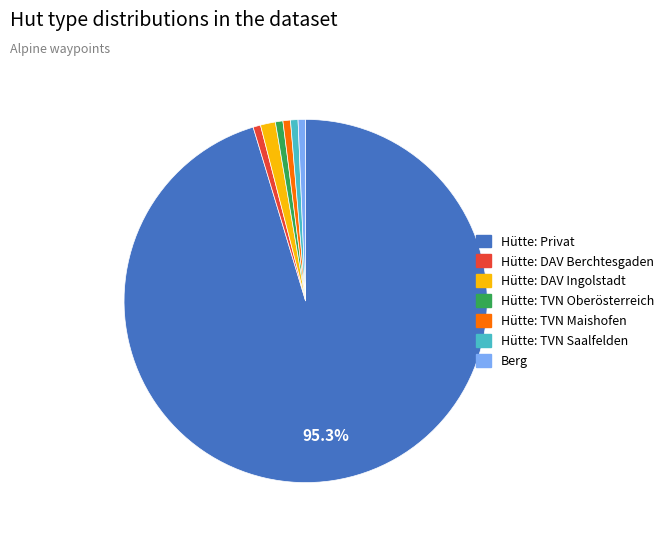

Approximately how many times larger is the value at Hütte: Privat compared to Hütte: TVN Oberösterreich?

143.0